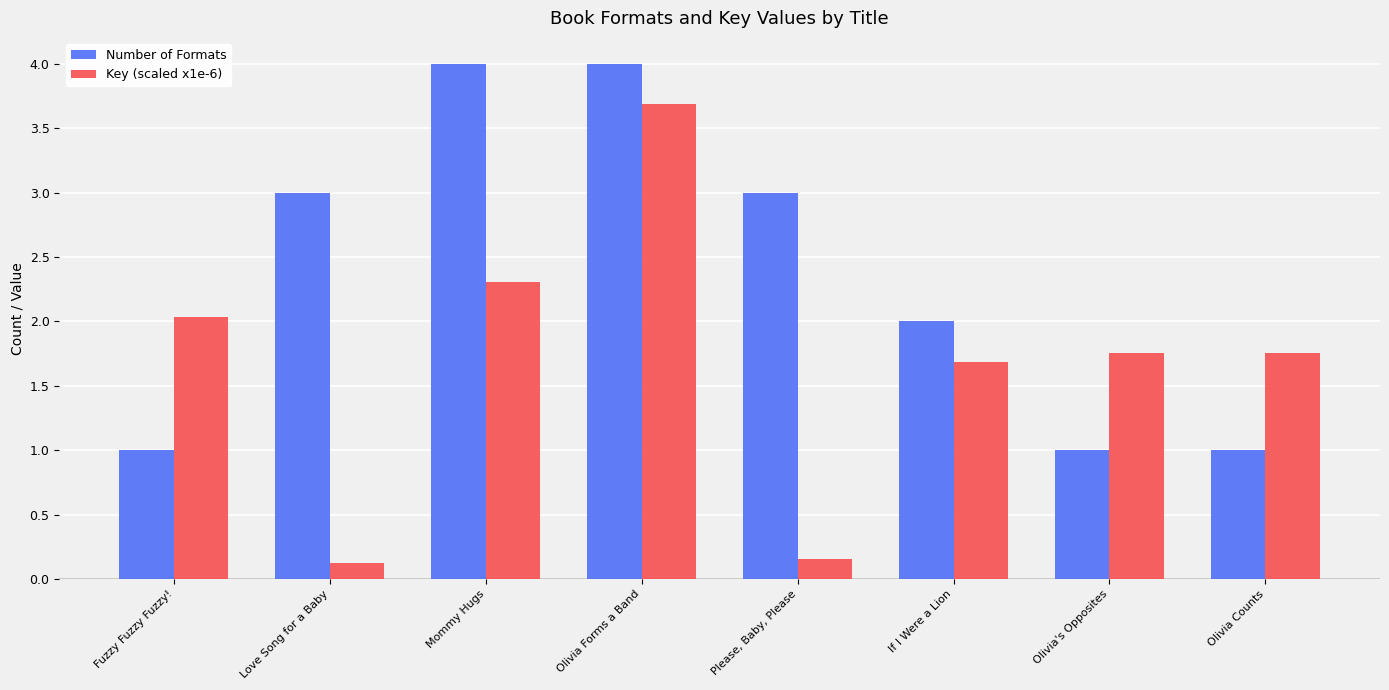

True or false: Key (scaled x1e-6) has a value of 1.0 at If I Were a Lion.

False